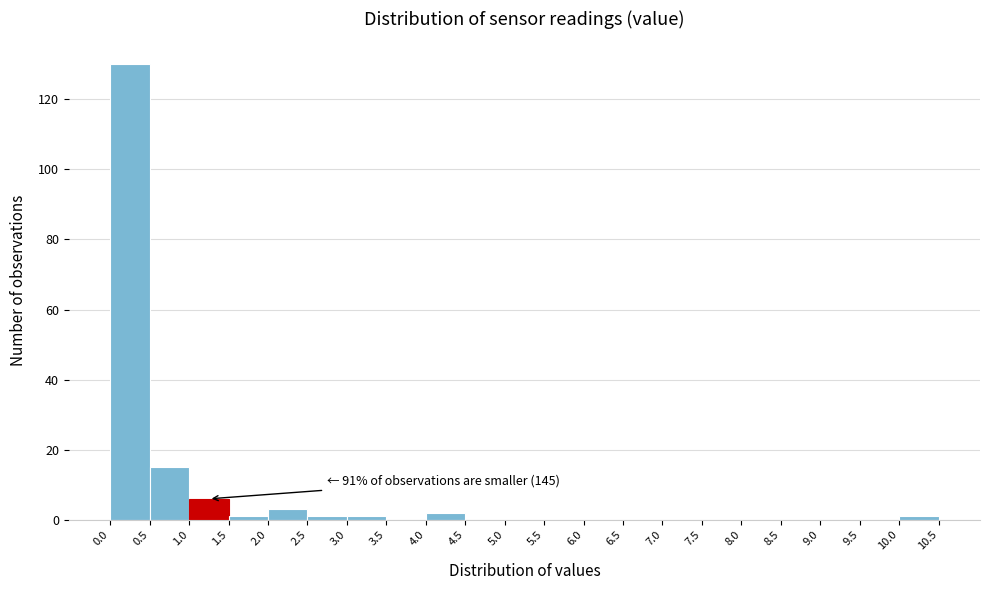

Which range on the x-axis has the tallest bar?

0.0 to 0.5